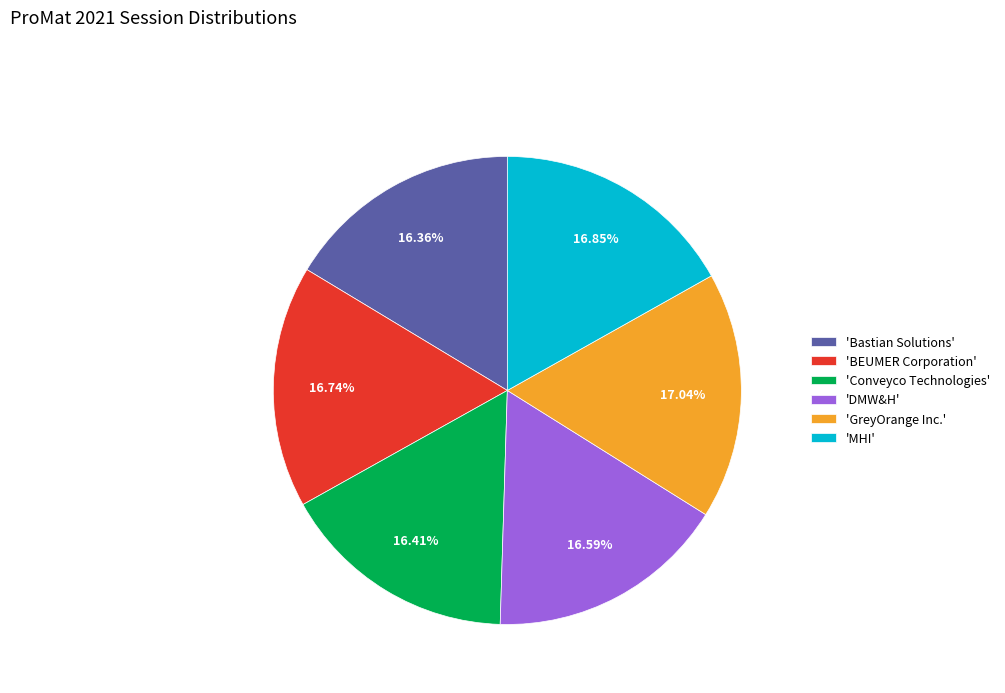

Count the number of slices in the pie.

6